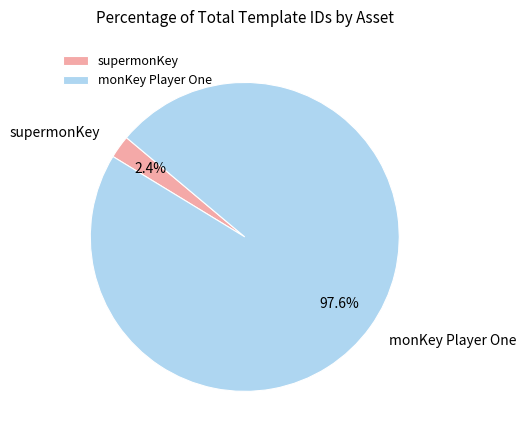

How many segments does this pie chart have?

2